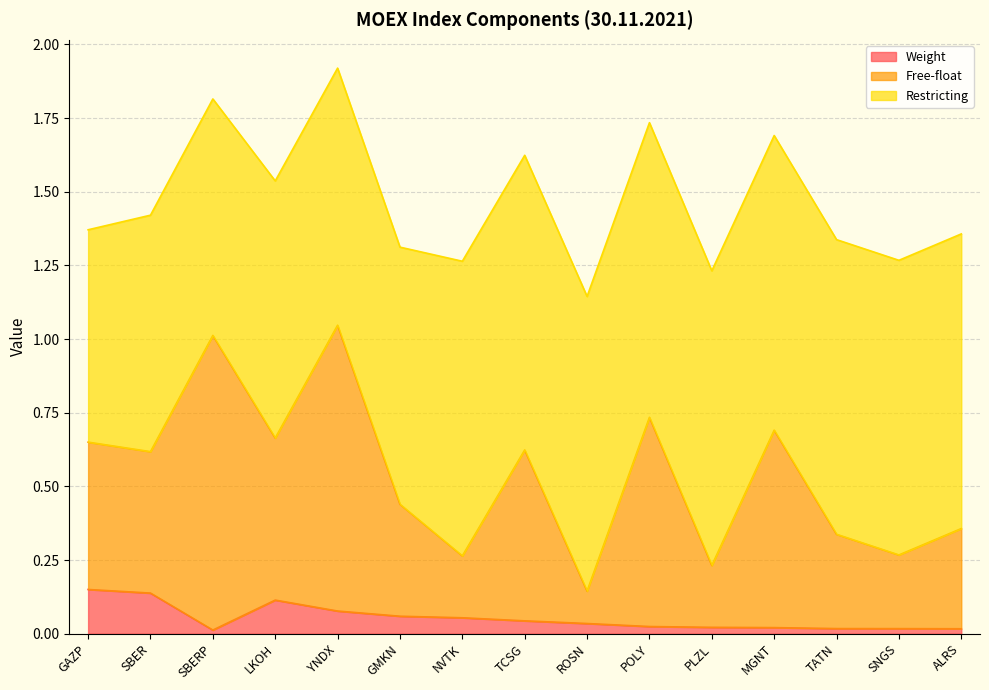

True or false: Free-float and Weight intersect in this chart.

False